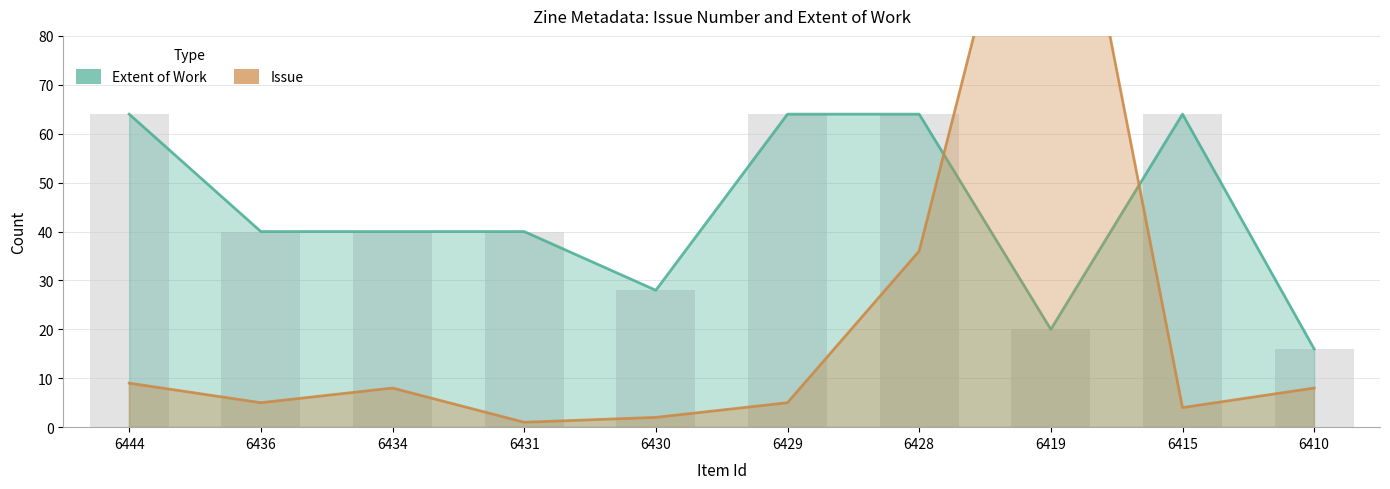

Which series has the largest total across all categories?

Extent of Work